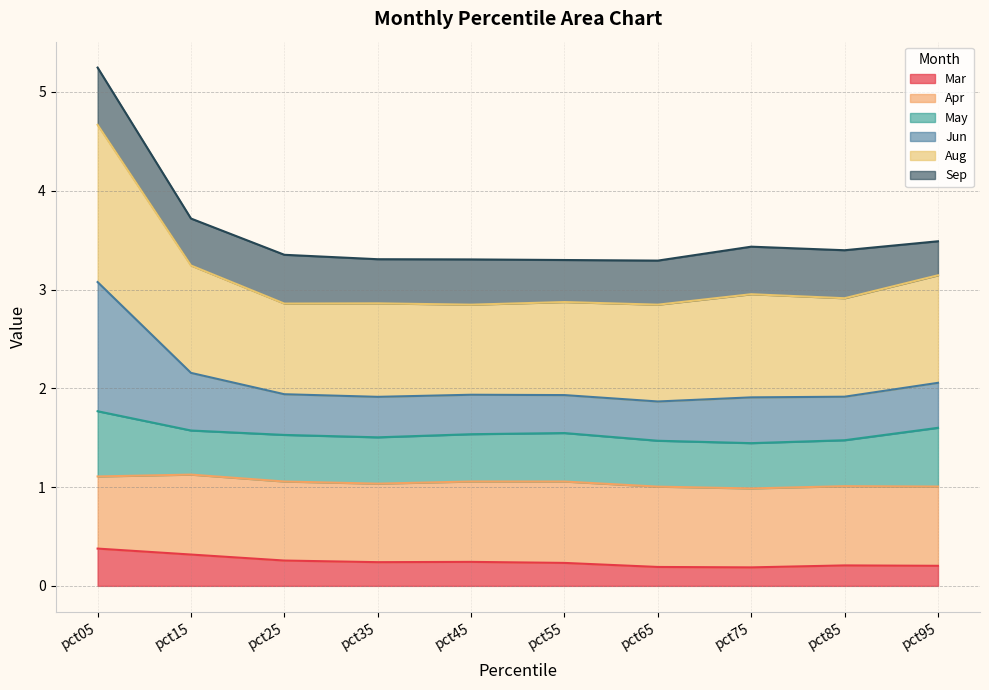

What is the greatest value displayed?

5.2